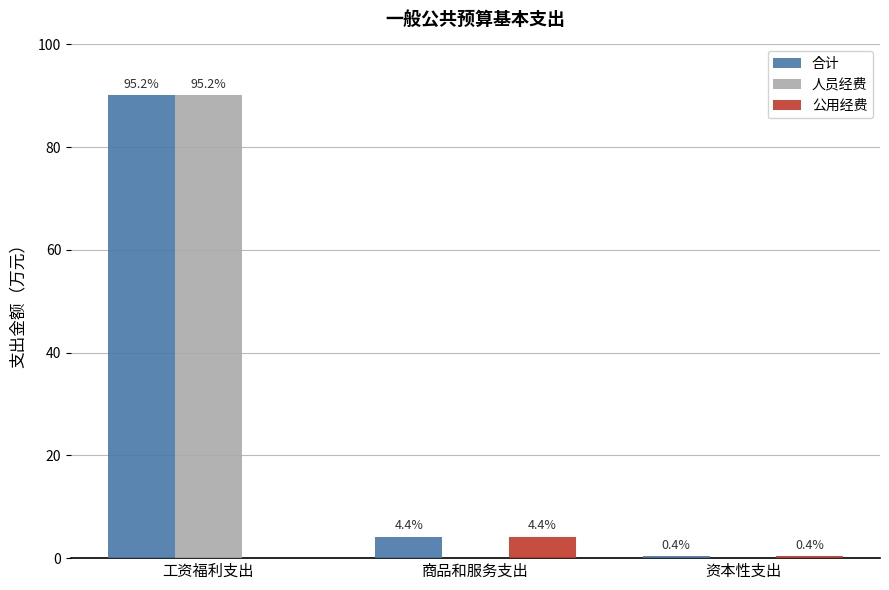

Does the chart contain stacked bars?

No